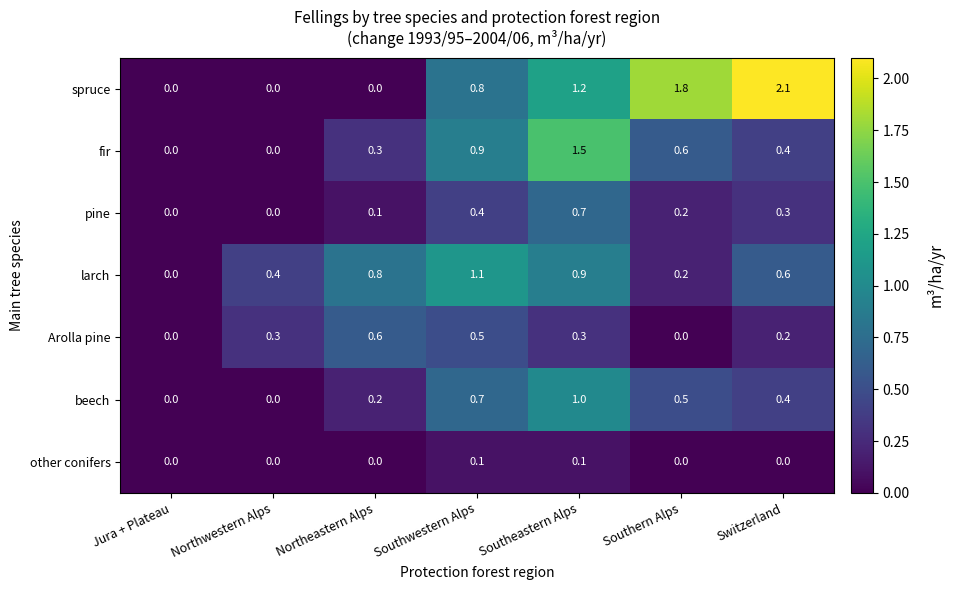

List the series in order of their peak value, lowest first.

other conifers, Arolla pine, pine, beech, larch, fir, spruce